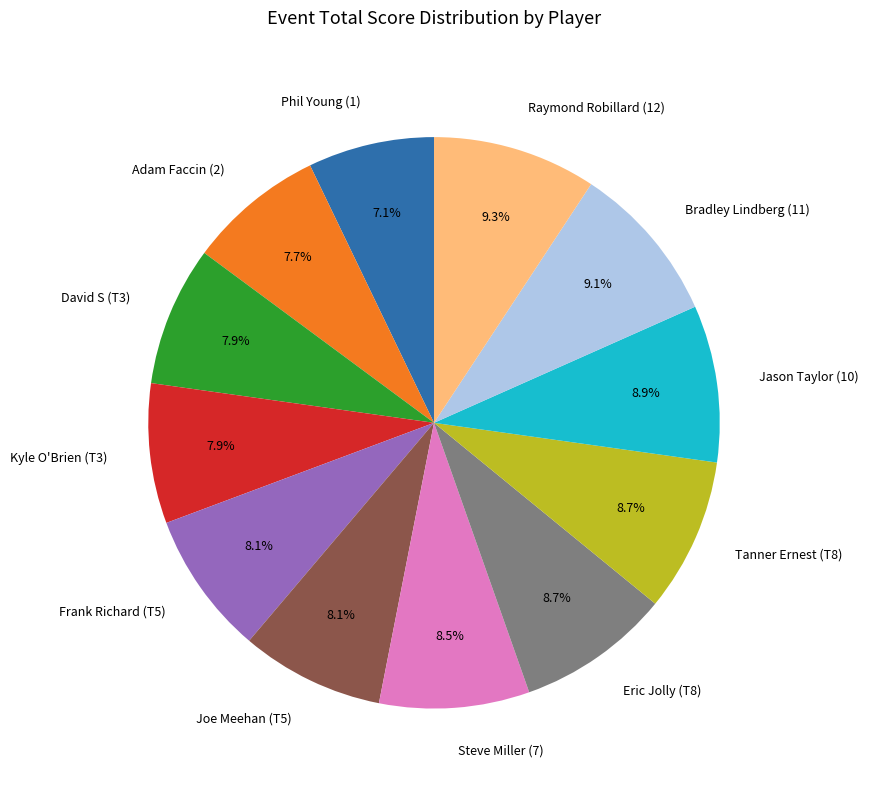

Does Tanner Ernest (T8) account for over 50% of the chart?

No